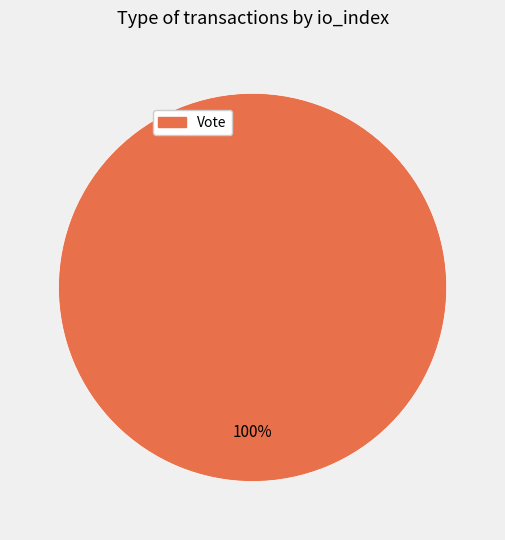

How many segments does this pie chart have?

1